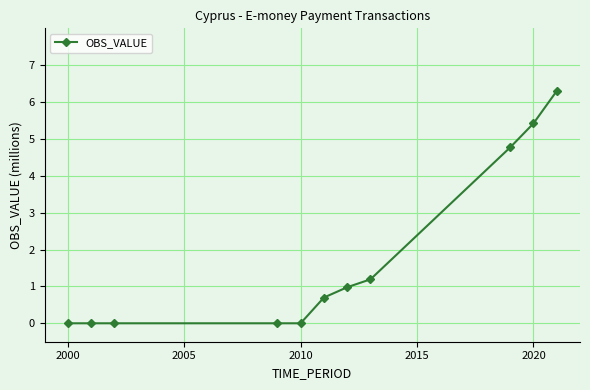

Does the chart display data point markers on the line(s)?

Yes